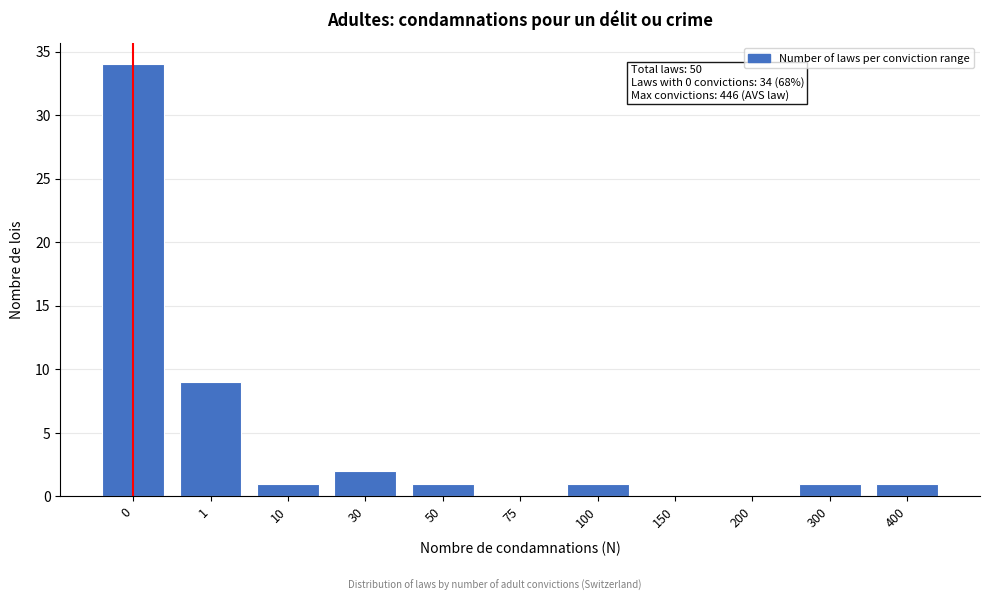

Reading right to left, transcribe all the data shown in this chart.

400=1	300=1	200=0	150=0	100=1	75=0	50=1	30=2	10=1	1=9	0=34